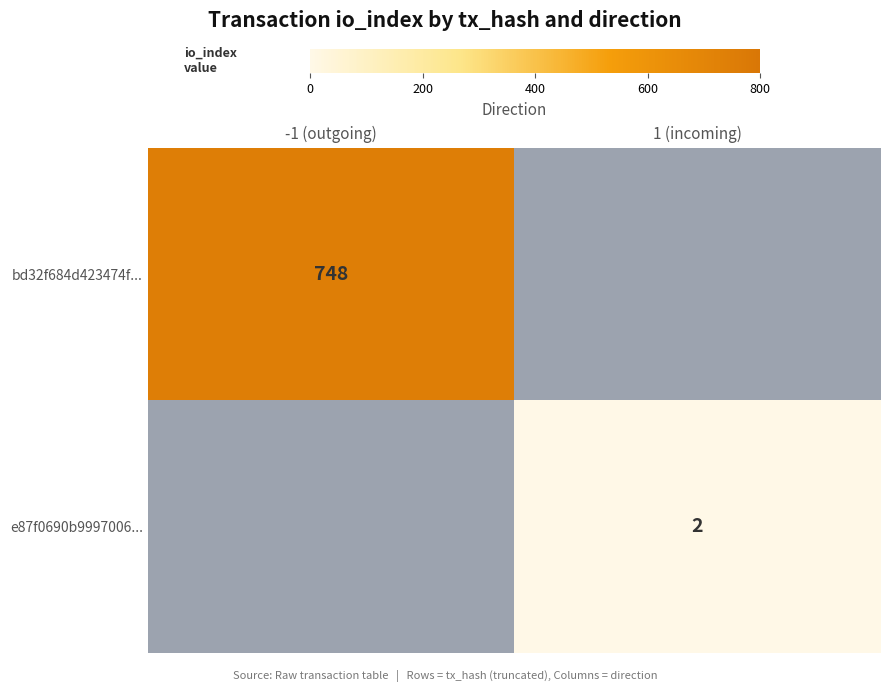

Is it true that e87f0690b9997006... equals 3 at 1 (incoming)?

False